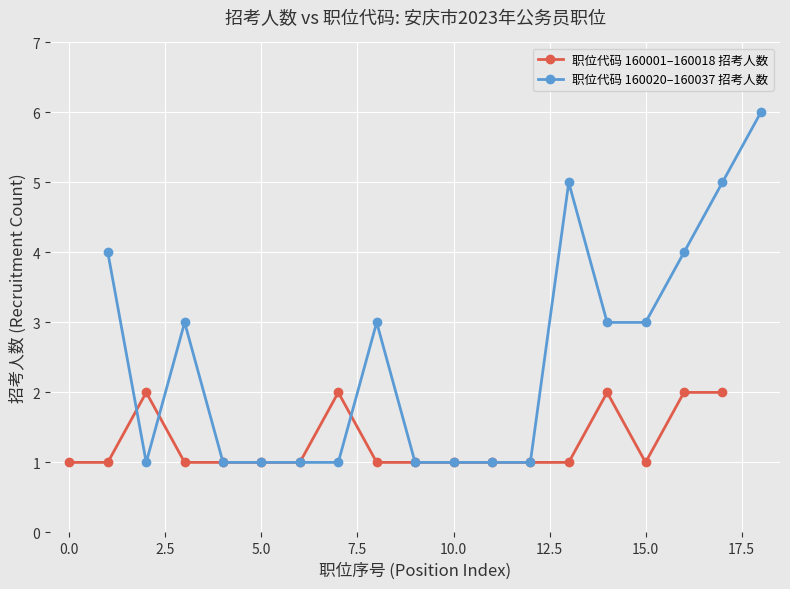

Is this an area chart (filled region under the line)?

No